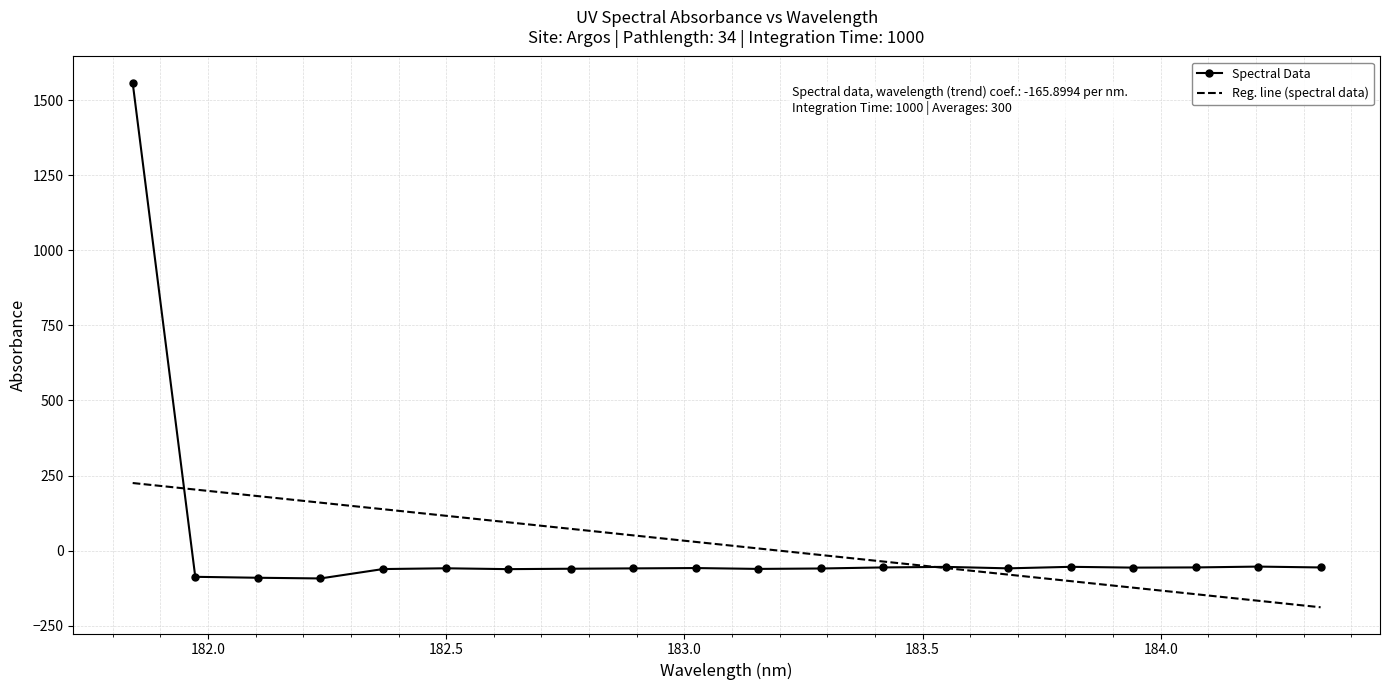

What is the maximum value shown in the chart?

1557.9